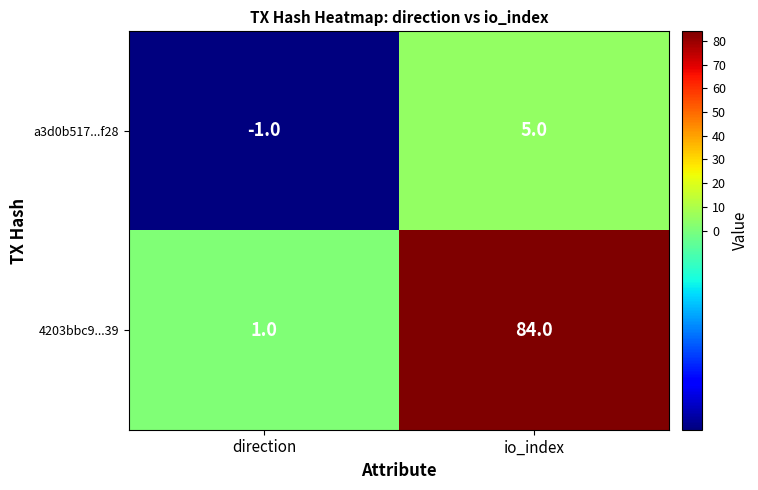

What is the total value across all series at io_index?

89